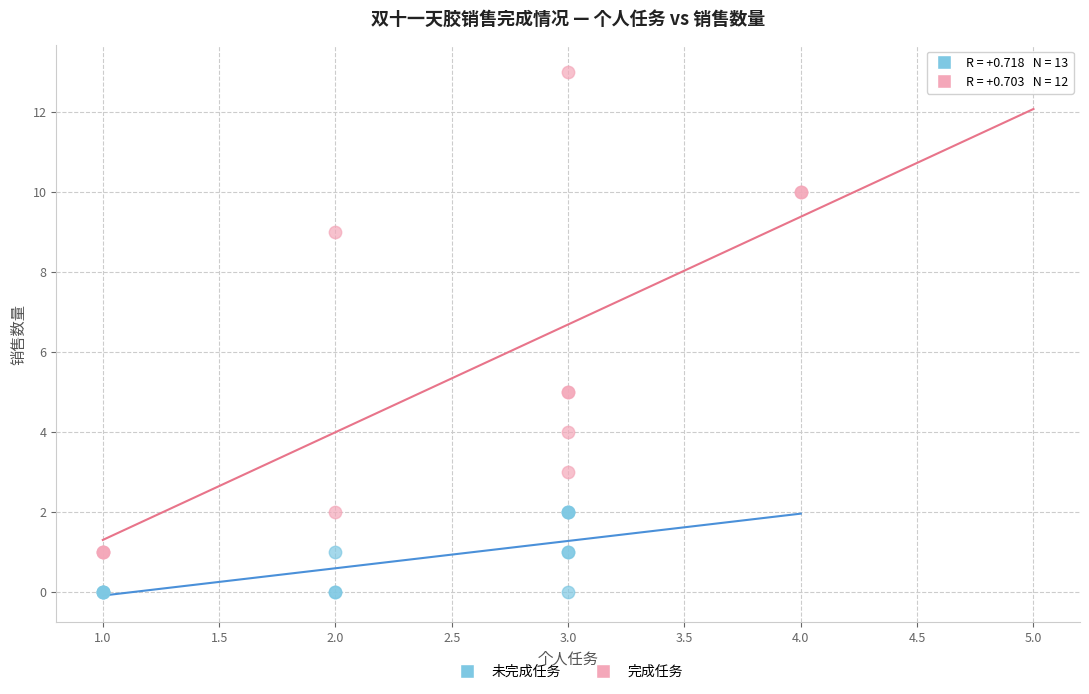

Which series contains the lowest Y value?

未完成任务